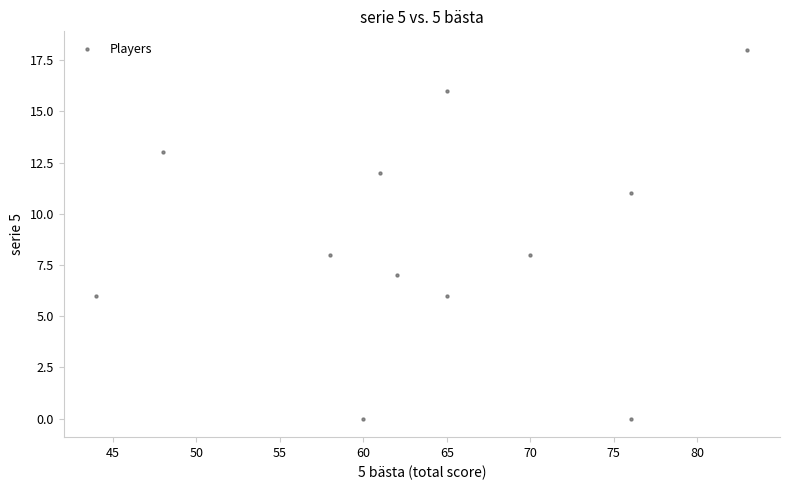

What is the range of X values (max minus min)?

39